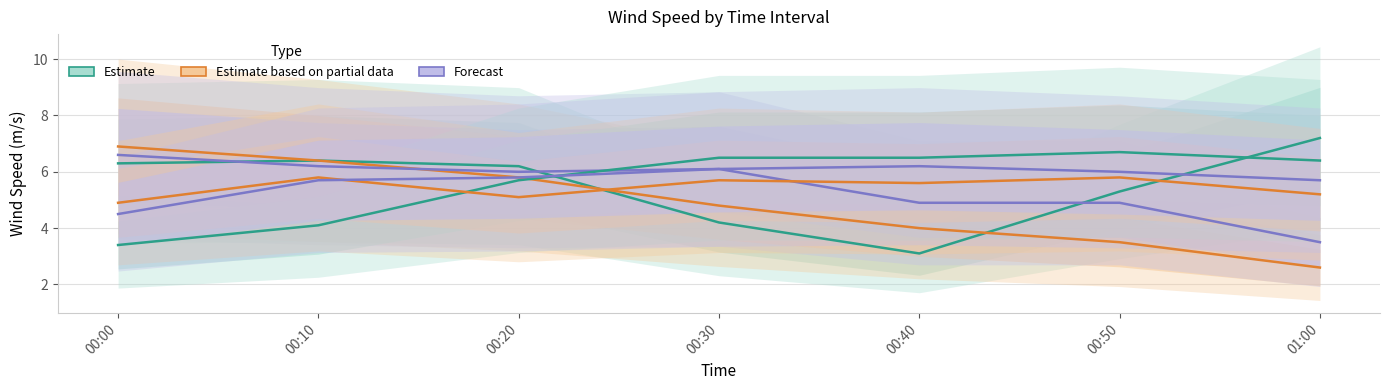

Between which two adjacent categories do Forecast and Estimate based on partial data first intersect?

00:10 and 00:20